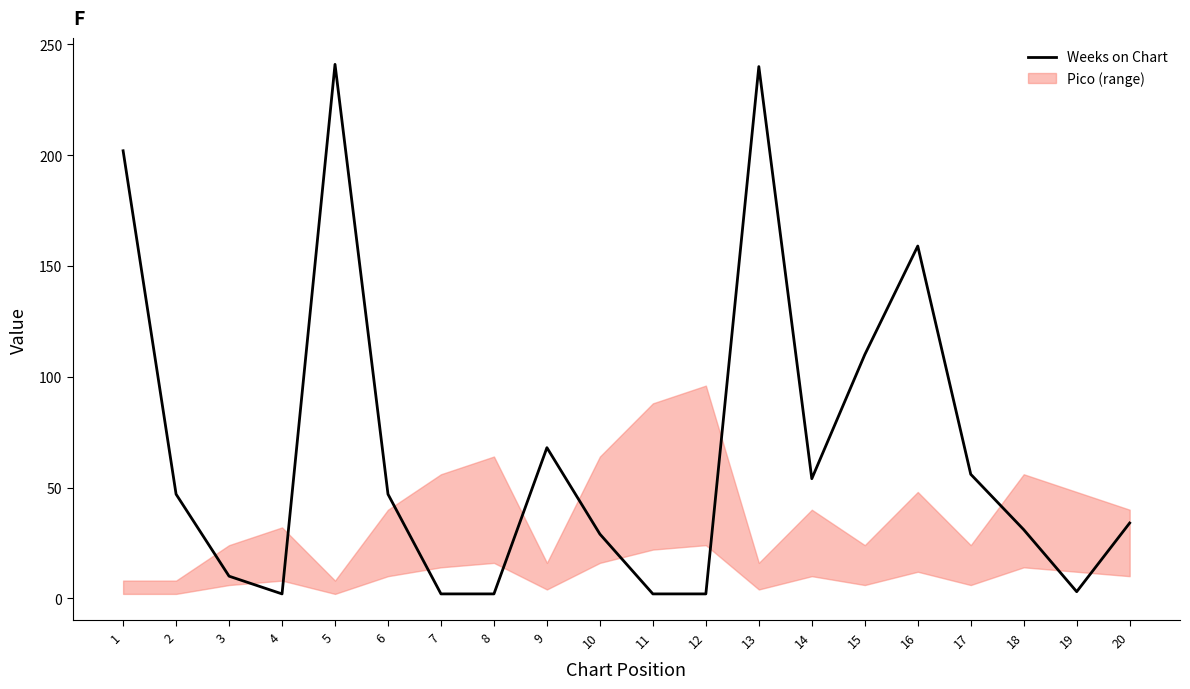

List the labels in order of value, largest first.

5, 13, 1, 16, 15, 9, 17, 14, 2, 6, 20, 18, 10, 3, 19, 4, 7, 8, 11, 12